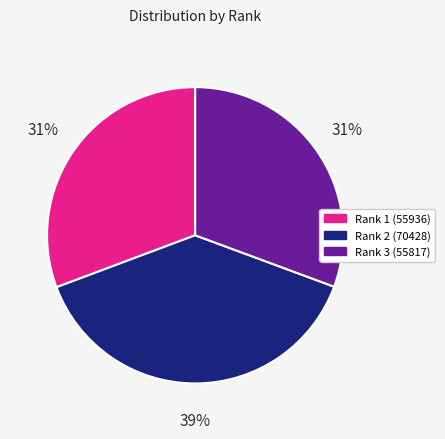

Does any single category account for the majority?

No